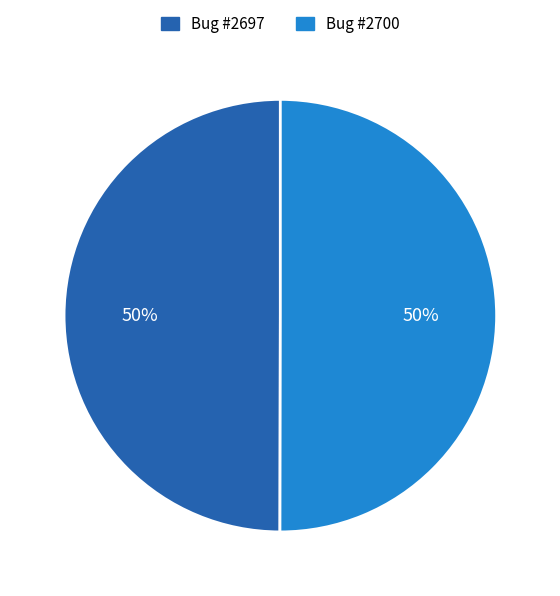

To the nearest percent, what is the average slice percentage?

50%